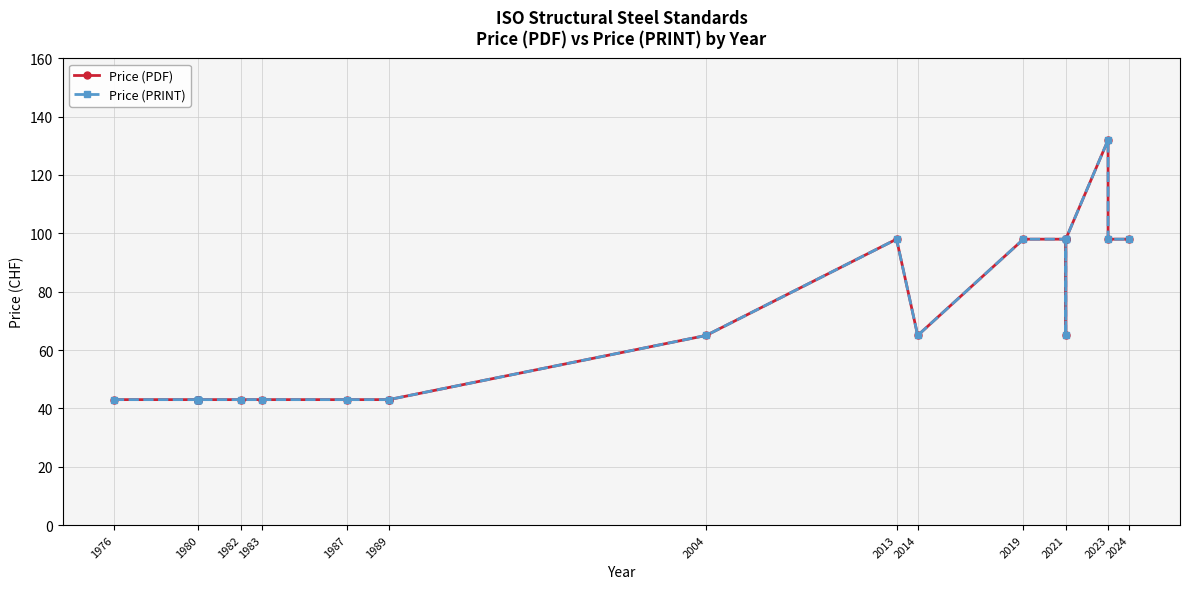

Read the Price (PRINT) value at 2024.

98